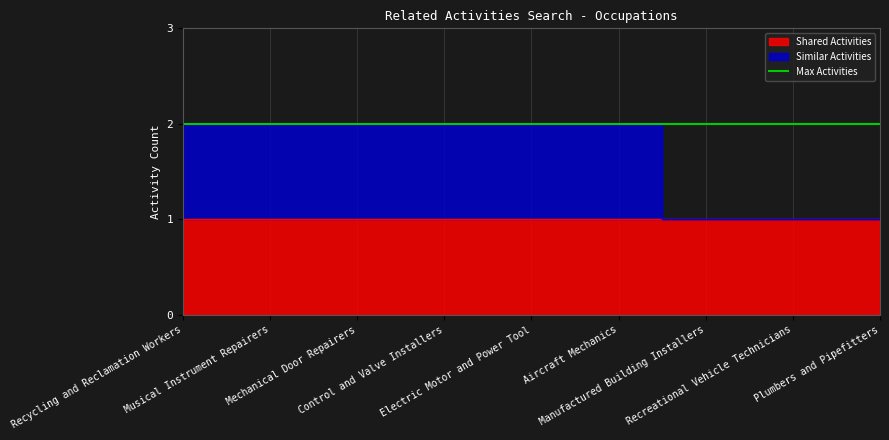

How many values are between 1 and 2?

9